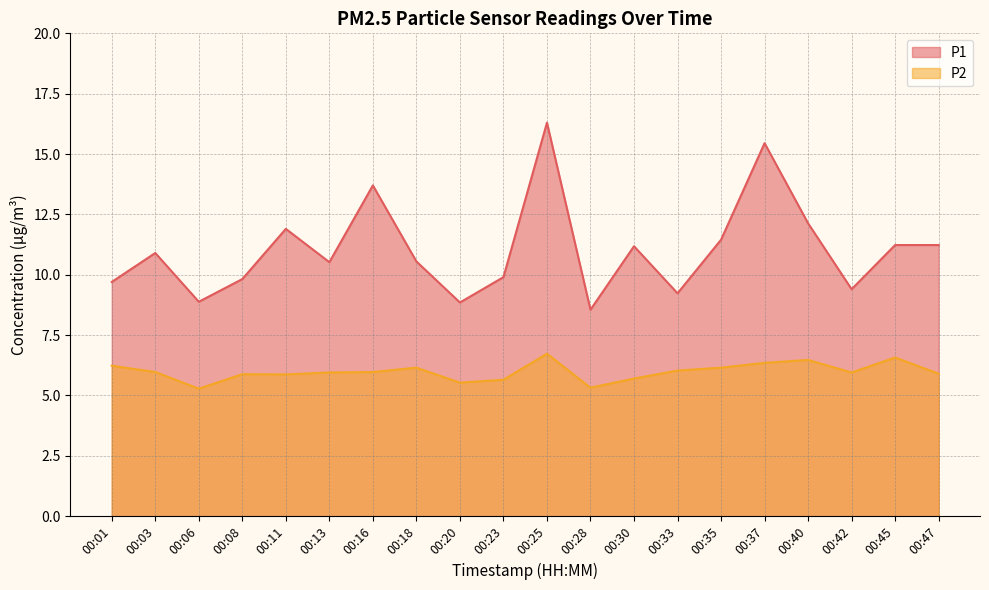

What is the maximum value shown in the chart?

16.3